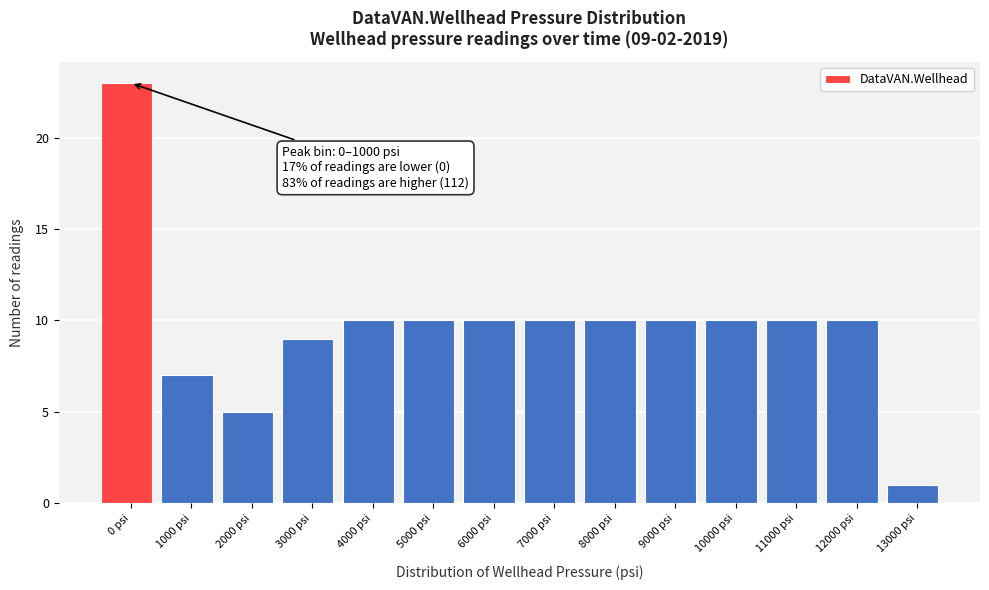

Reading left to right, transcribe all the data shown in this chart.

0 psi=23	1000 psi=7	2000 psi=5	3000 psi=9	4000 psi=10	5000 psi=10	6000 psi=10	7000 psi=10	8000 psi=10	9000 psi=10	10000 psi=10	11000 psi=10	12000 psi=10	13000 psi=1